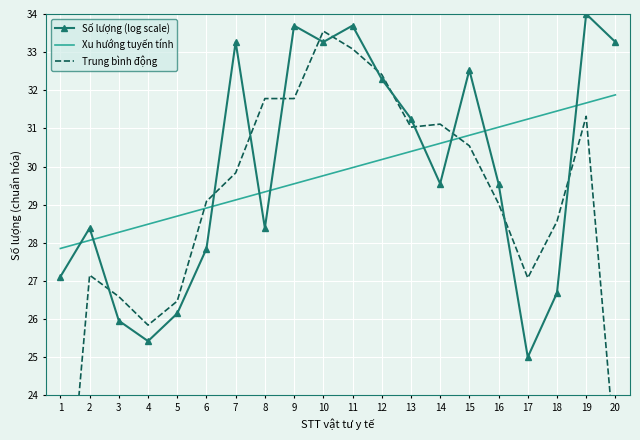

List the series in order of their peak value, highest first.

Số lượng (log scale), Trung bình động, Xu hướng tuyến tính